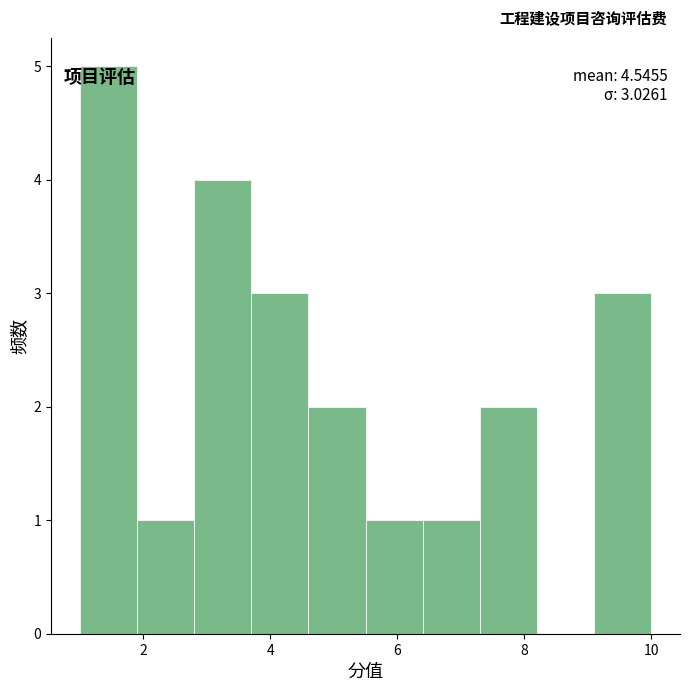

Over which range of the x-axis is the bar tallest?

1.0 to 1.9